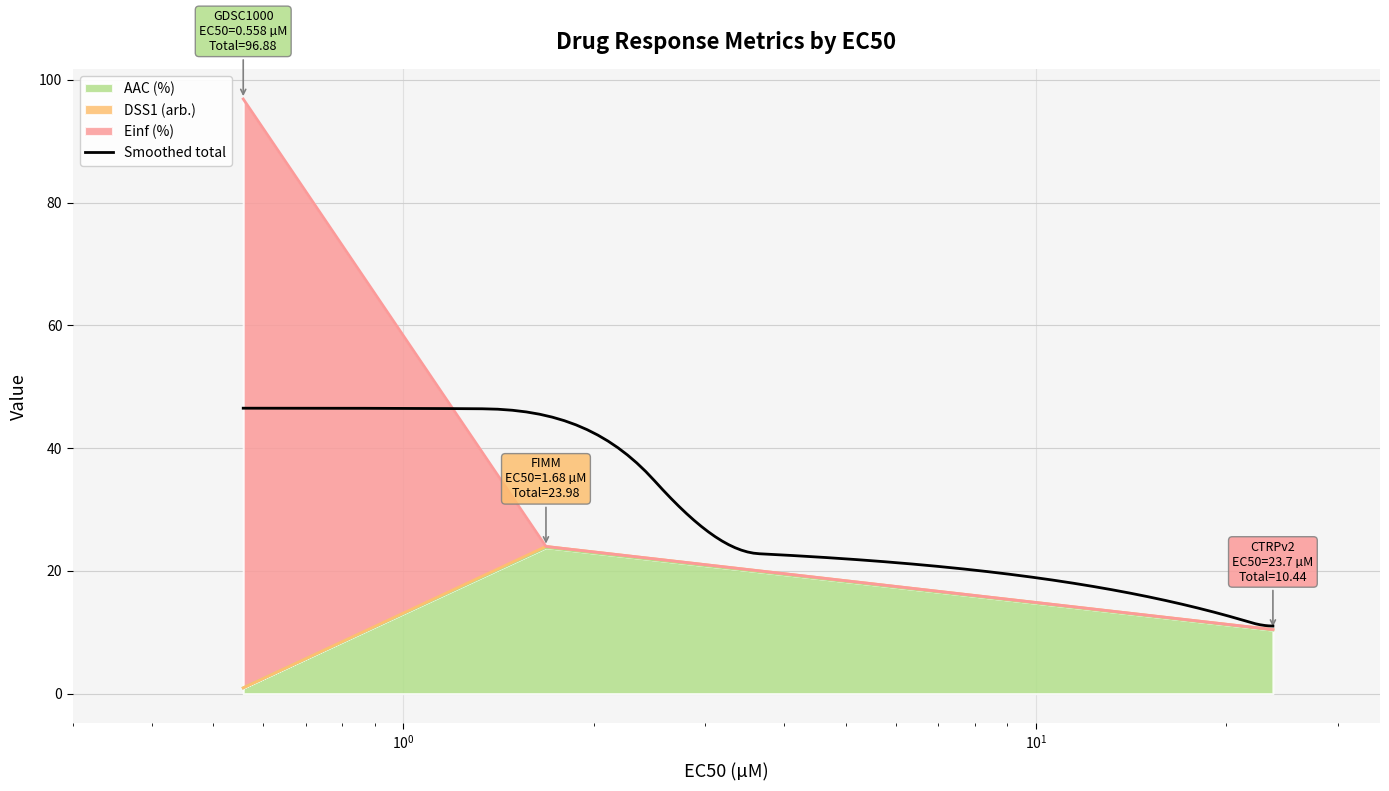

Does the chart display data point markers on the line(s)?

No